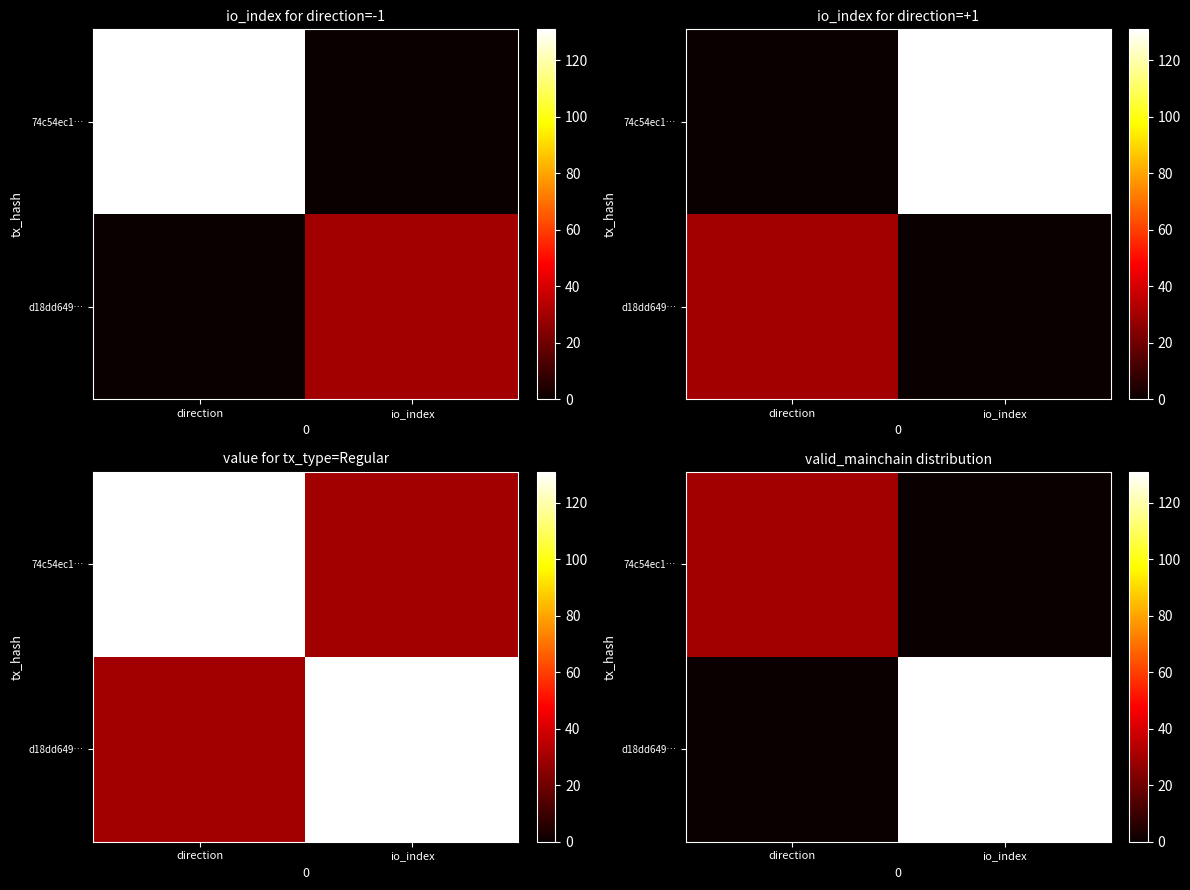

What is the sum of the d18dd649… values at direction and io_index?

131